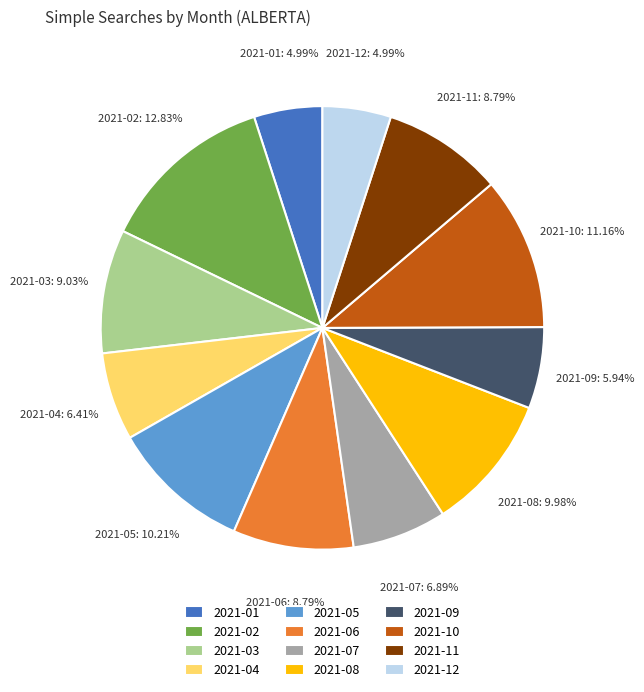

To the nearest percent, what is the combined percentage of 2021-07 and 2021-12?

12%